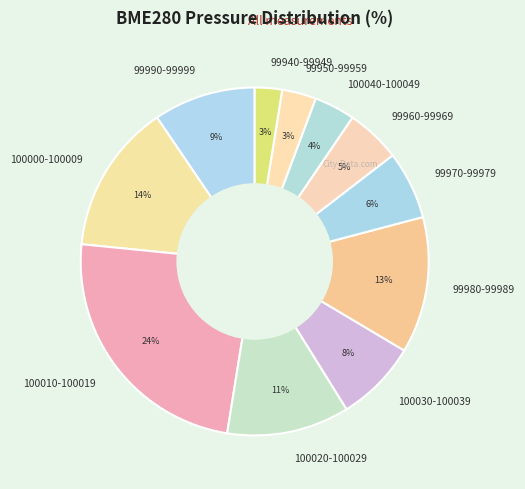

Is it true that 100000-100009 is 14% of the pie?

True